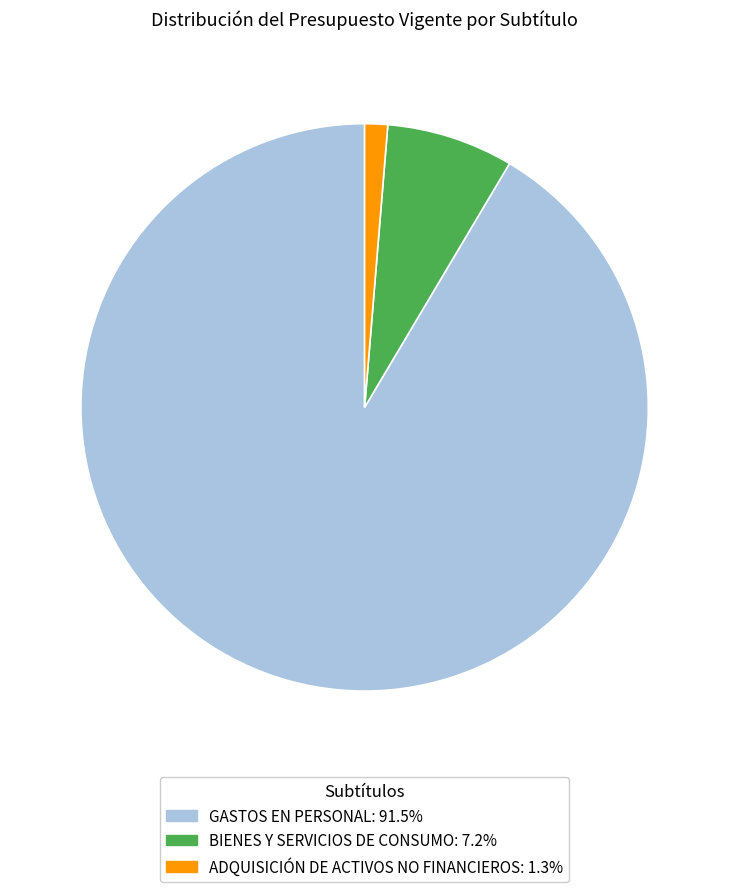

True or false: GASTOS EN PERSONAL accounts for 99% of the total.

False